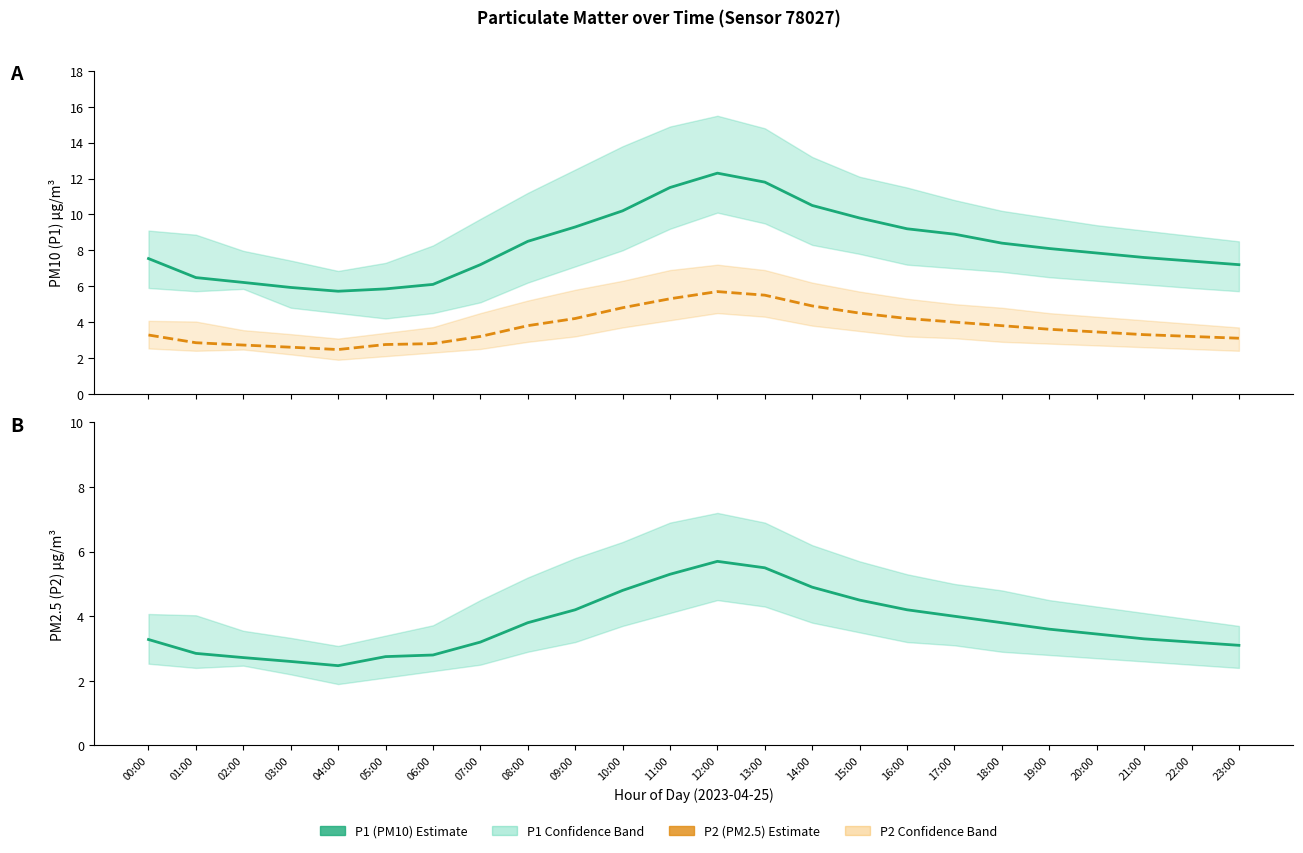

Which series has the largest range (max minus min)?

P1 (PM10) estimate